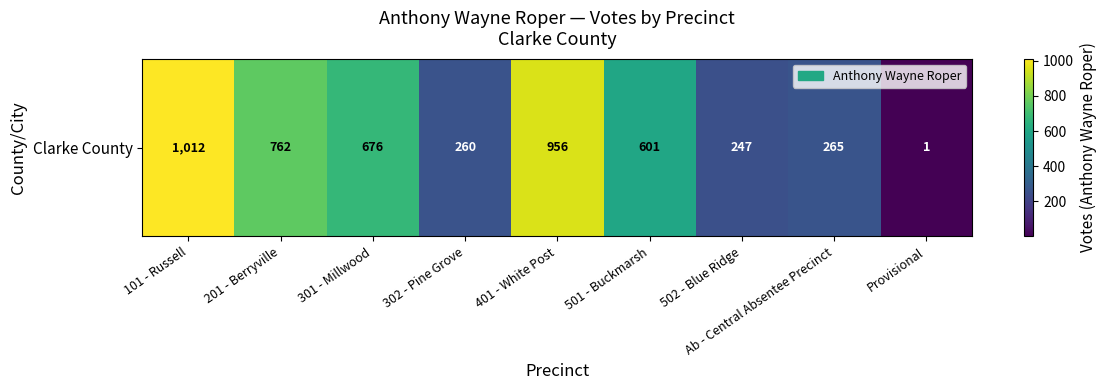

Reading right to left, extract all data points from this chart.

Provisional=1	Ab - Central Absentee Precinct=265	502 - Blue Ridge=247	501 - Buckmarsh=601	401 - White Post=956	302 - Pine Grove=260	301 - Millwood=676	201 - Berryville=762	101 - Russell=1012